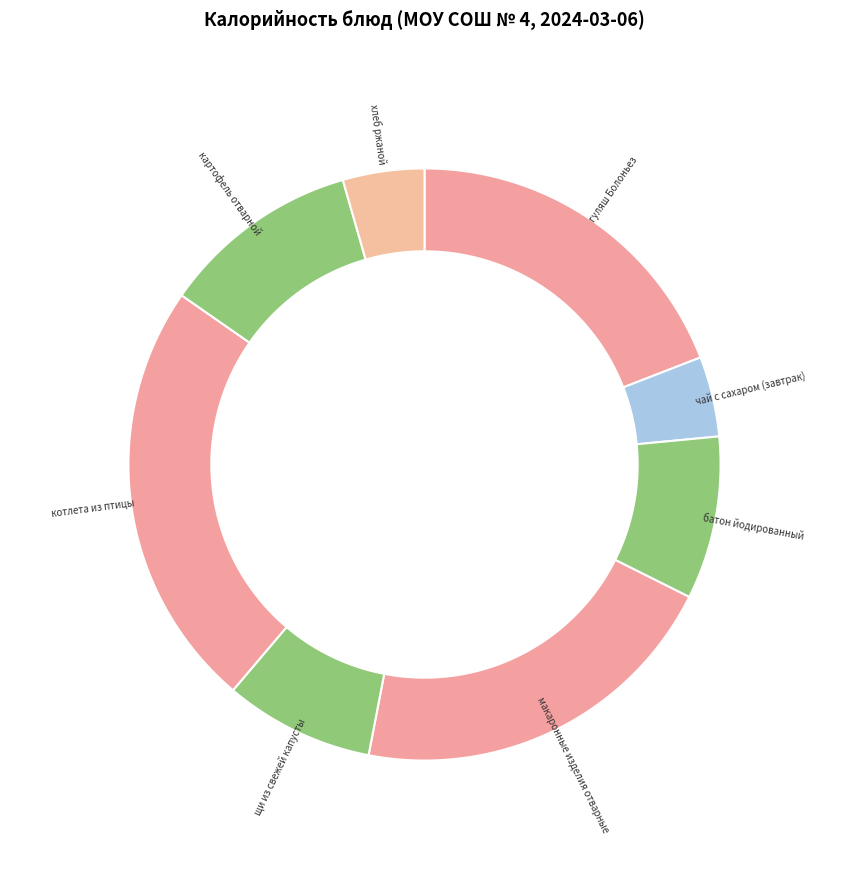

Which has a higher value, гуляш Болоньез or котлета из птицы?

котлета из птицы